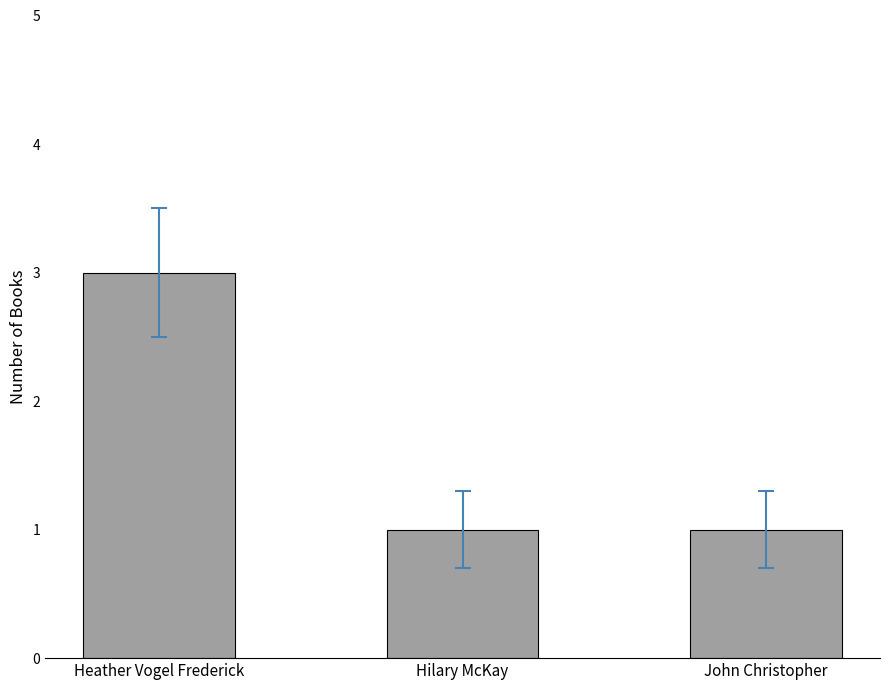

At which category does the chart reach its peak across all series?

Heather Vogel Frederick